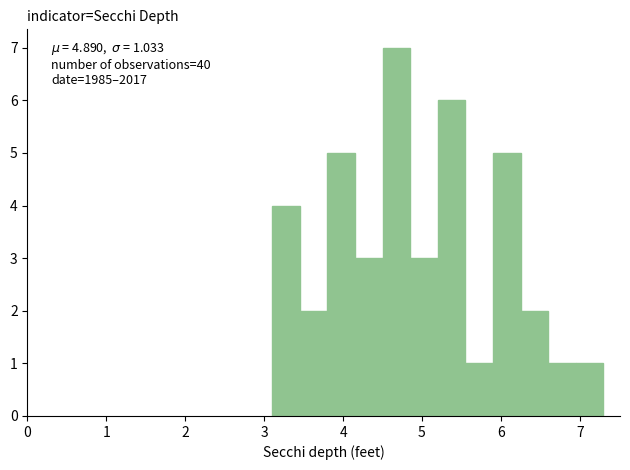

Around what value on the x-axis is the tallest bar? Give the approximate position of its centre, as read against the axis.

4.7